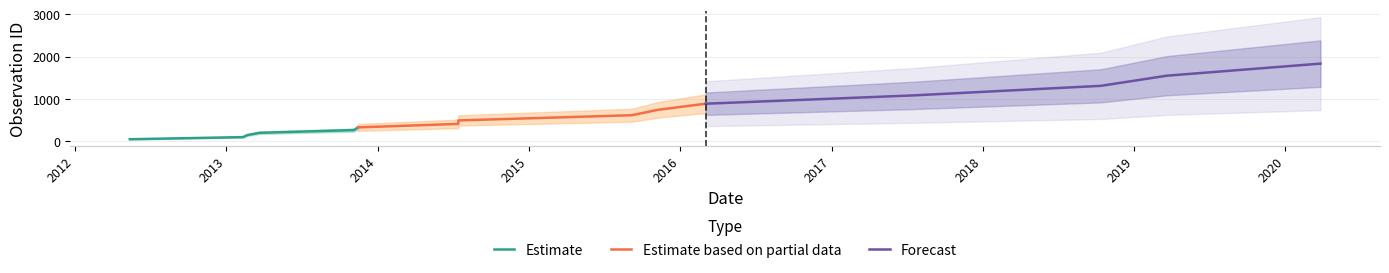

At 2013-03-22, list the series in order from smallest to largest.

Estimate, Estimate based on partial data, Forecast